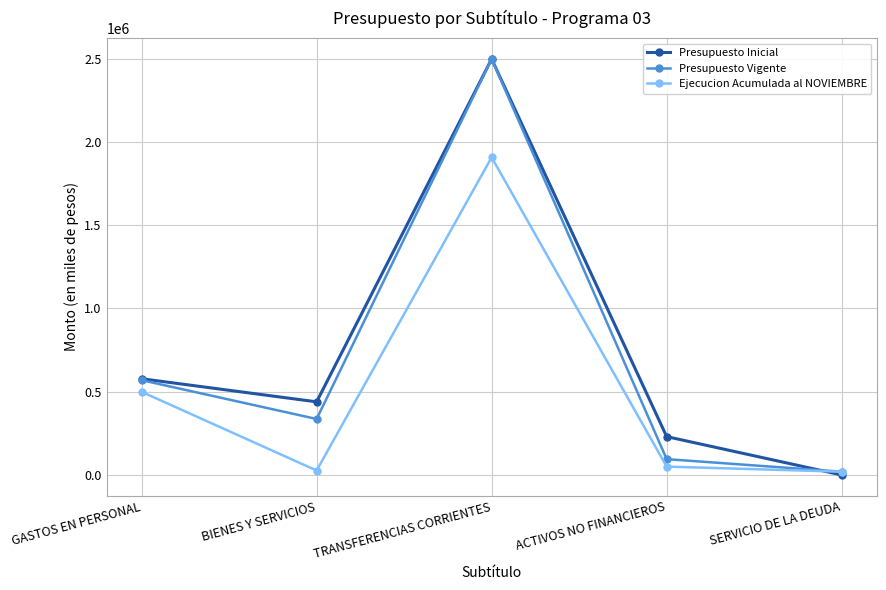

What is the total value across all series at TRANSFERENCIAS CORRIENTES?

6901136